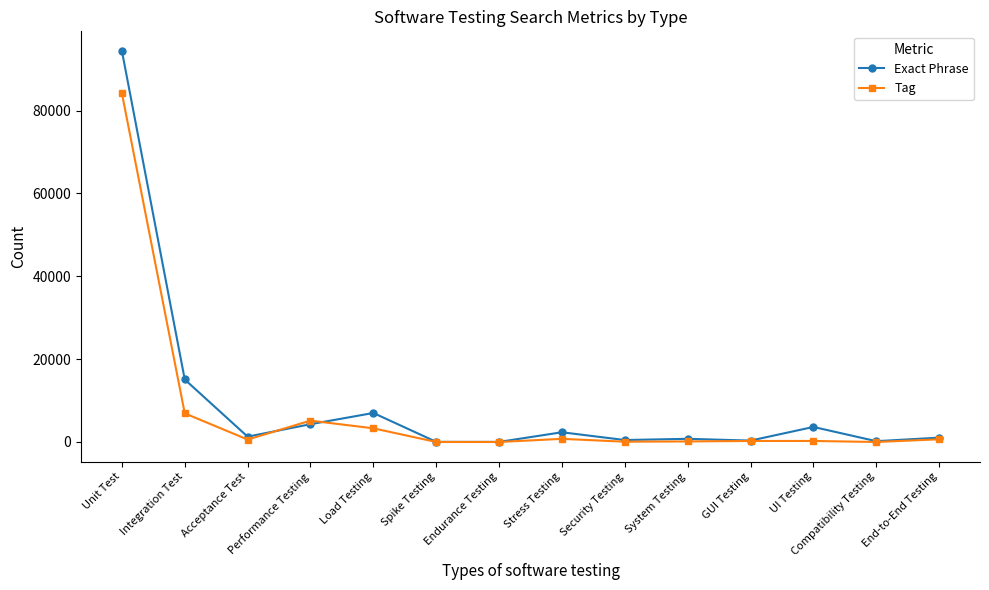

At how many categories does at least one series exceed 81772?

1